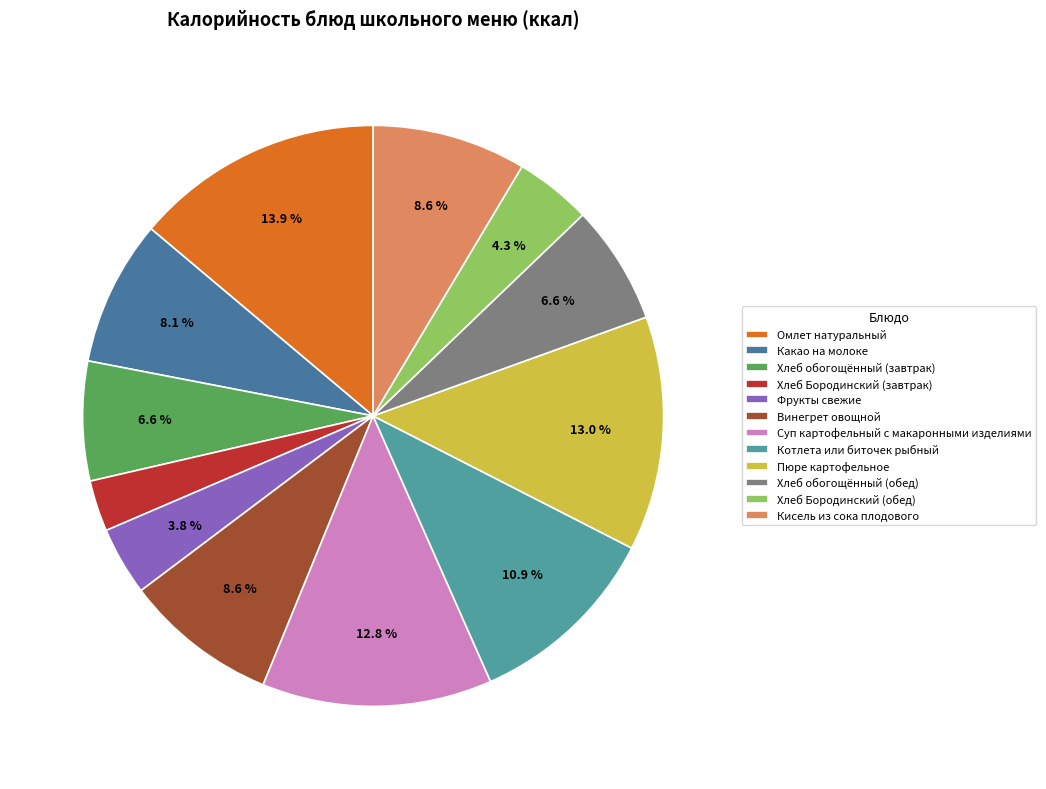

To the nearest percent, what is the combined percentage of Суп картофельный с макаронными изделиями and Пюре картофельное?

26%